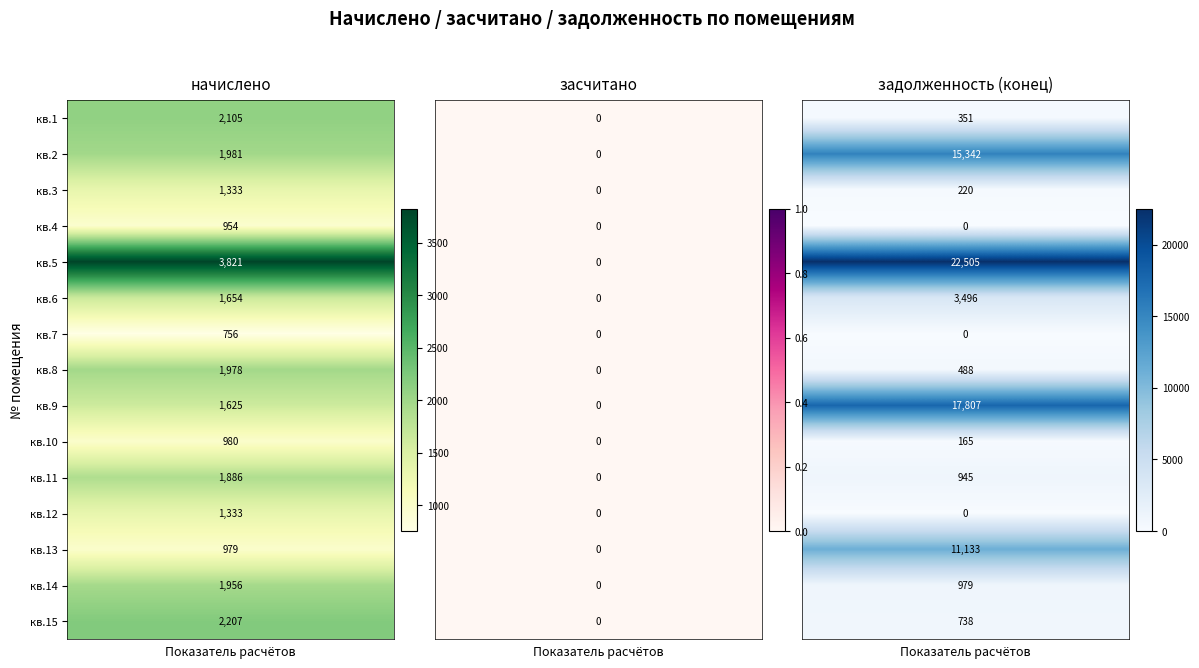

Rank the series at 2 from highest to lowest value.

5, 9, 2, 13, 6, 14, 11, 15, 8, 1, 3, 10, 4, 7, 12